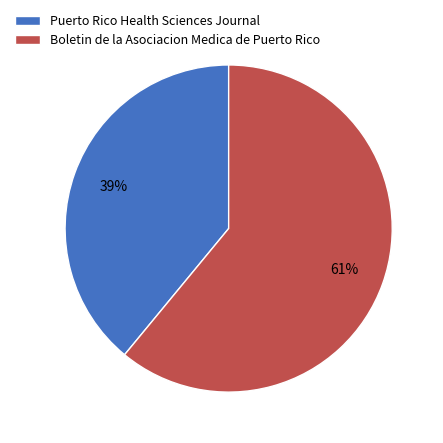

How many segments does this pie chart have?

2